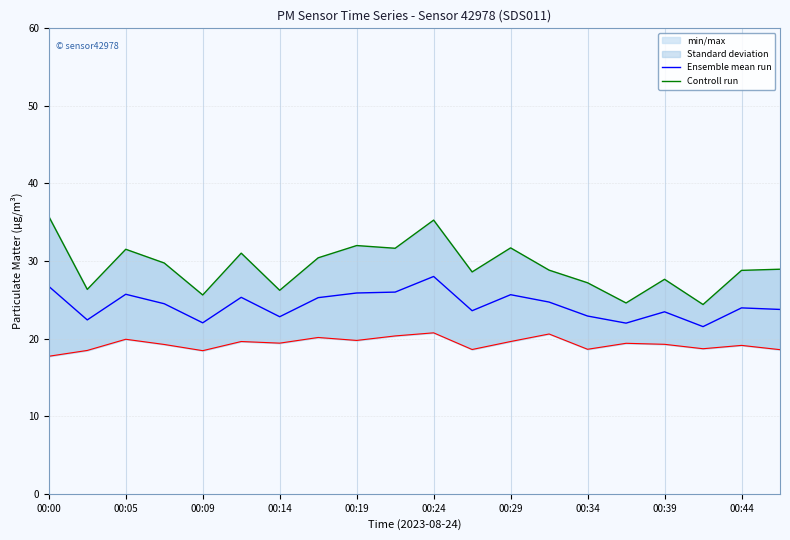

At which label does Ensemble mean run reach its peak?

00:24